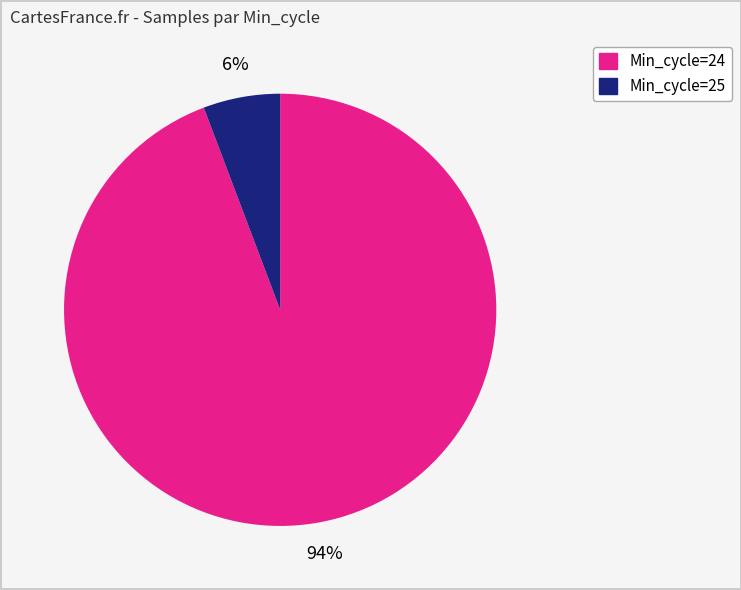

Does any single category account for the majority?

Yes